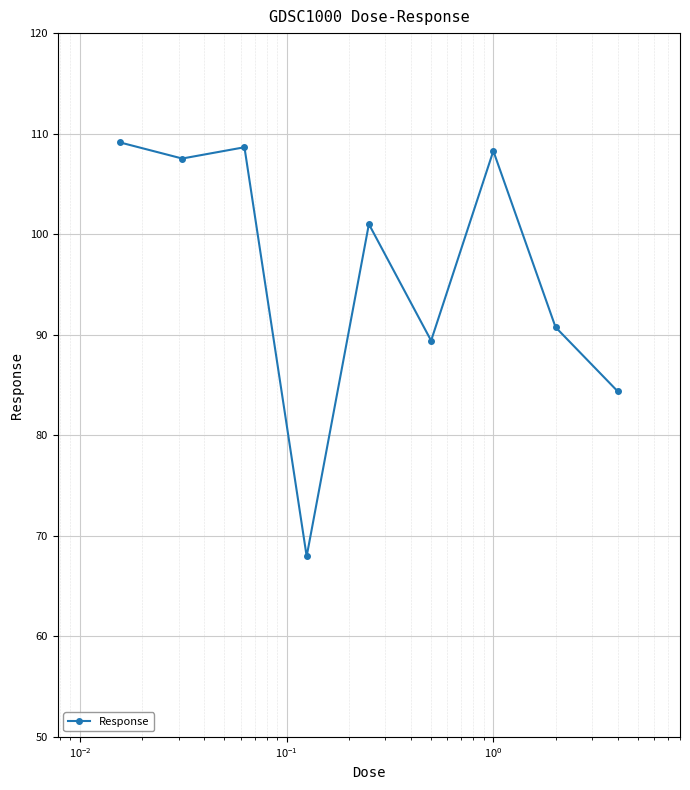

What is the maximum value shown in the chart?

109.1